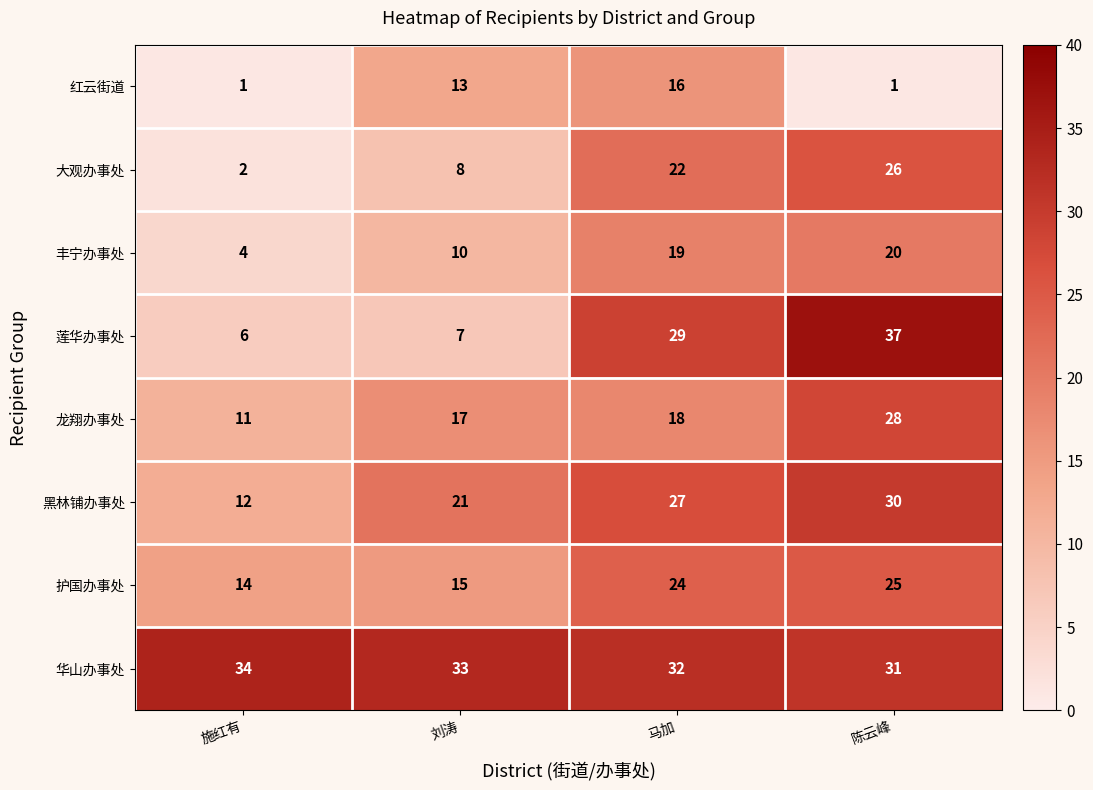

Which category has the highest value across all series?

陈云峰